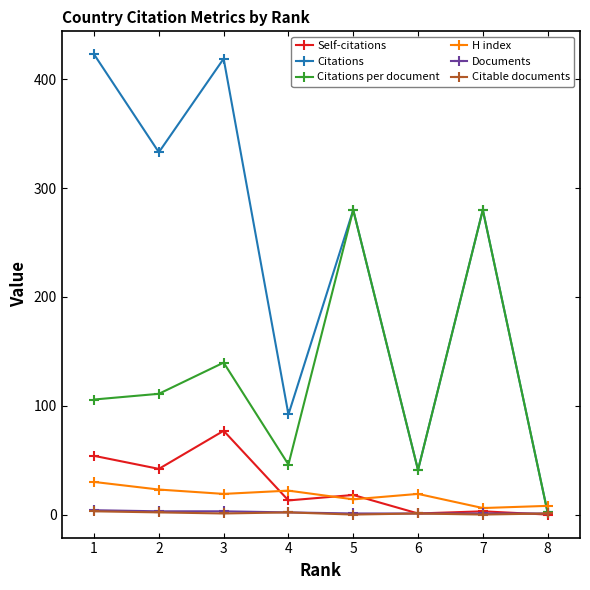

How many lines are shown in the chart?

6